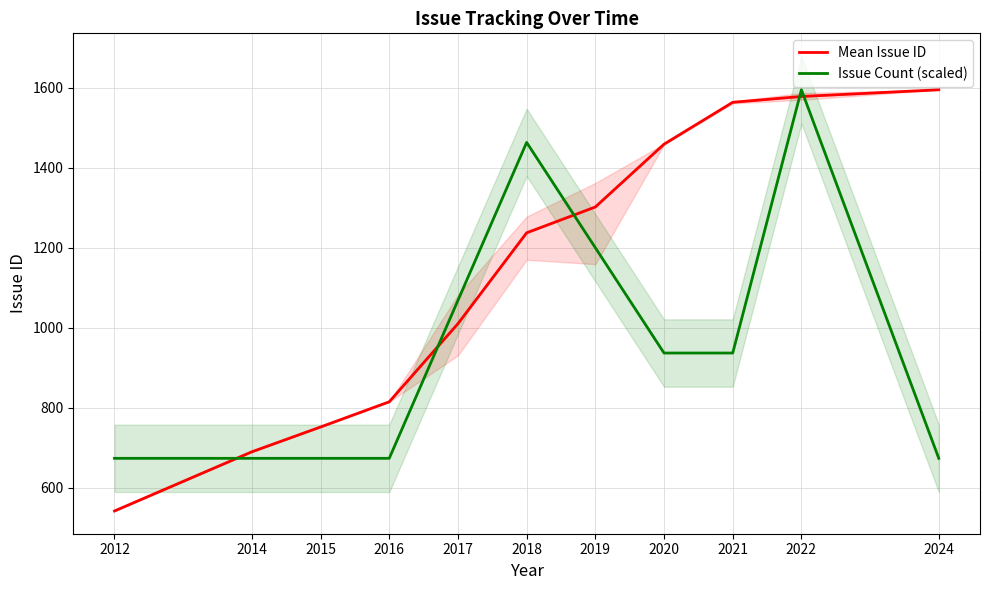

What is the average value of the Issue Count (scaled) series?

960.8